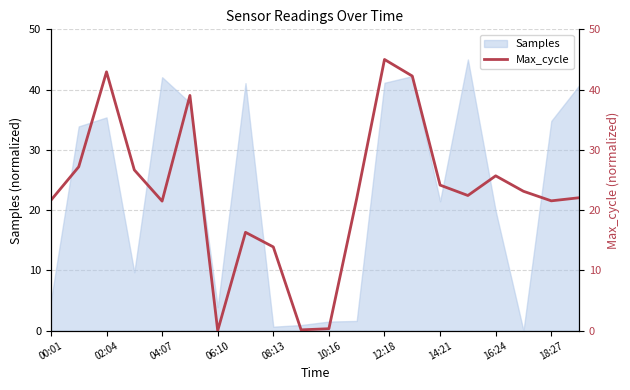

What is the highest value of the Samples series?

45.0